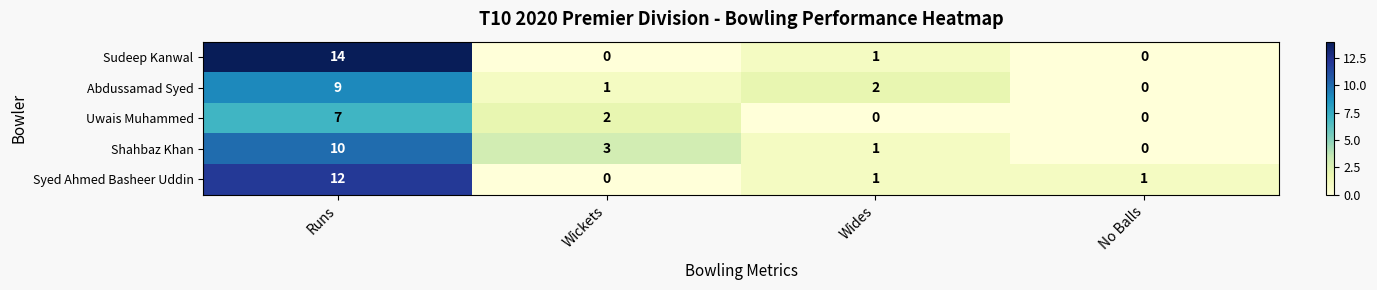

Which series has the widest spread of values?

Sudeep Kanwal